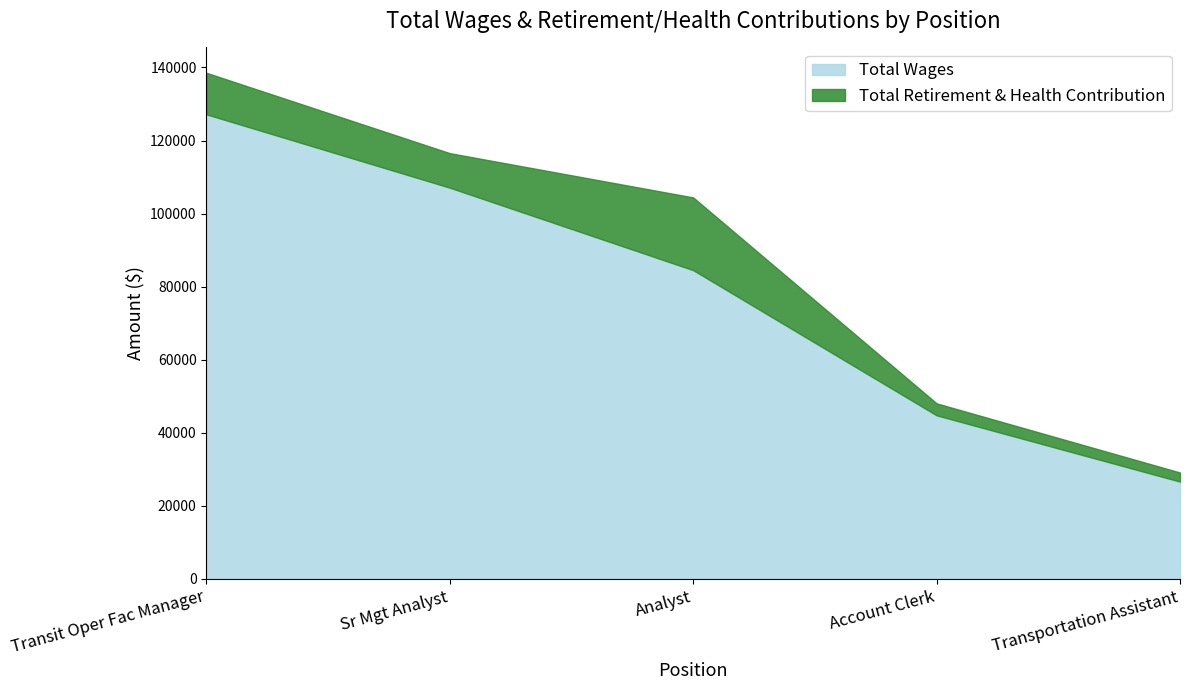

What is the sum of the Total Wages values at Transit Oper Fac Manager and Analyst?

211698